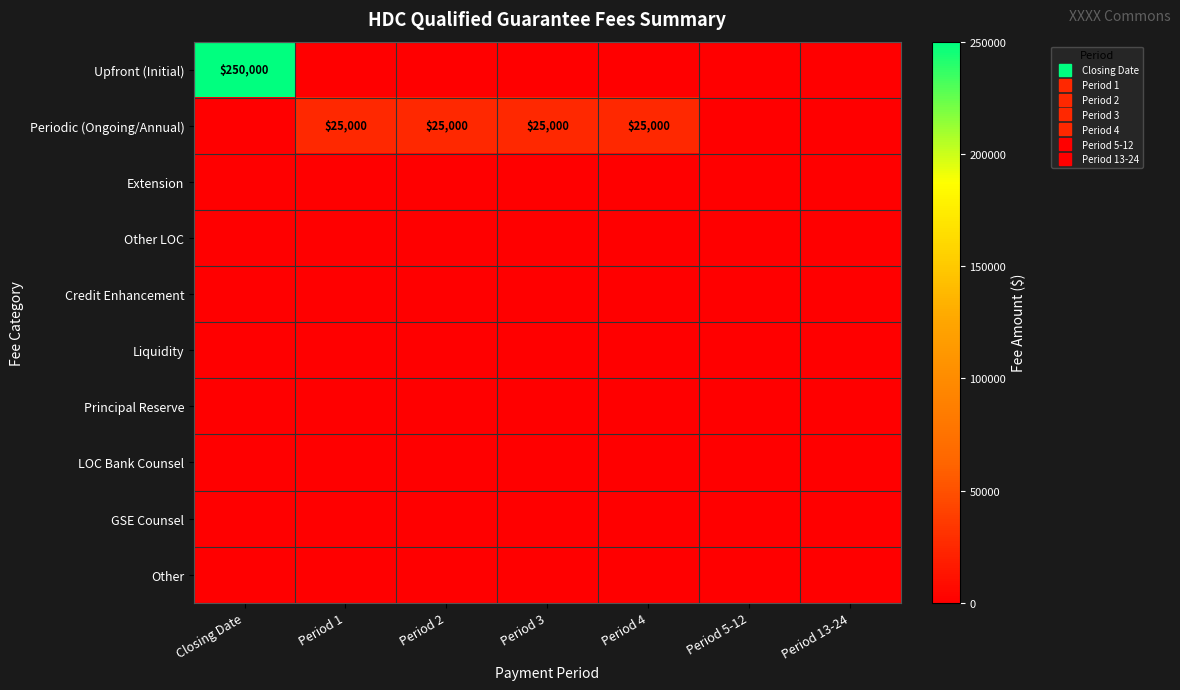

At Period 4, list the series in order from largest to smallest.

Periodic (Ongoing/Annual), Upfront (Initial), Extension, Other LOC, Credit Enhancement, Liquidity, Principal Reserve, LOC Bank Counsel, GSE Counsel, Other